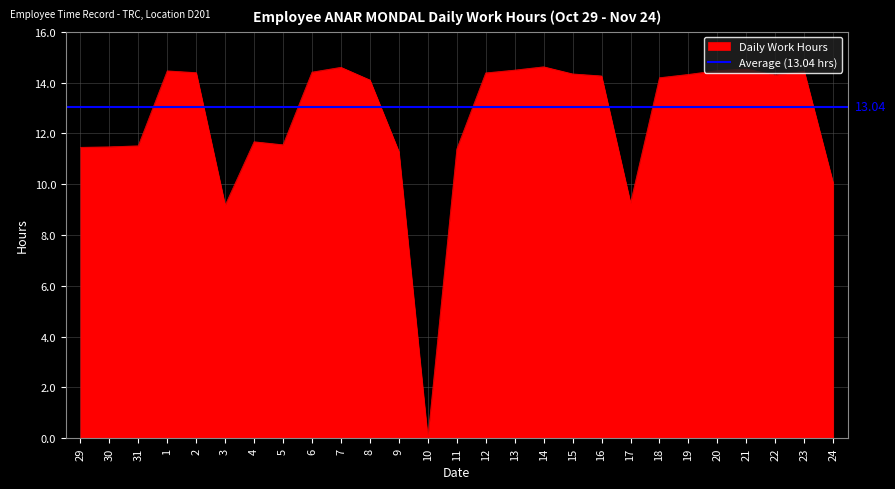

What value does the data have at 21?

14.5